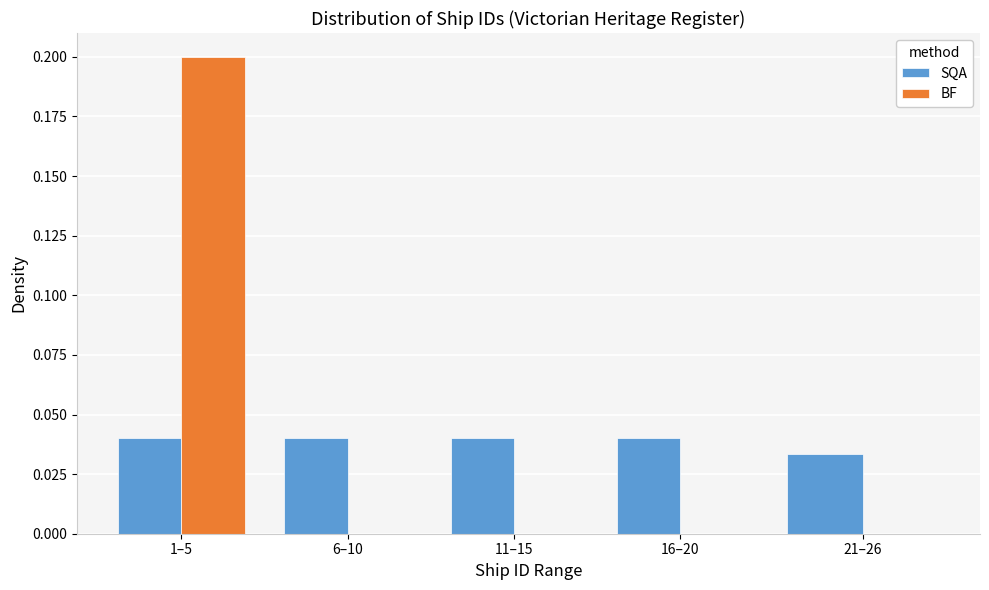

At which category is the sum across all series the highest?

1–5